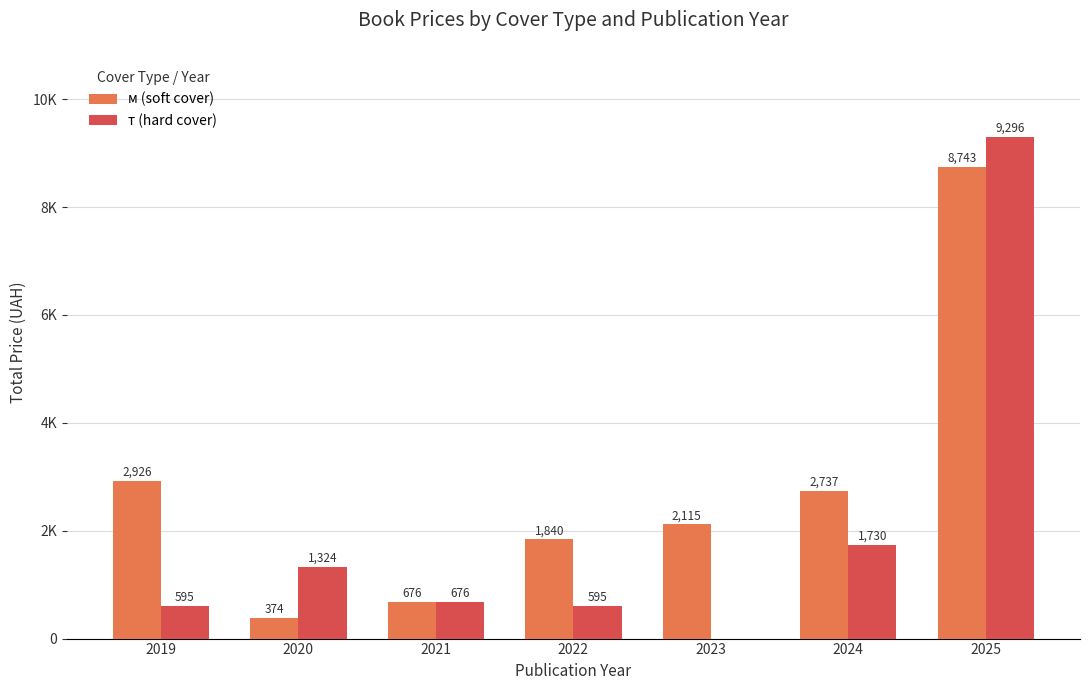

Are the bars horizontal?

No